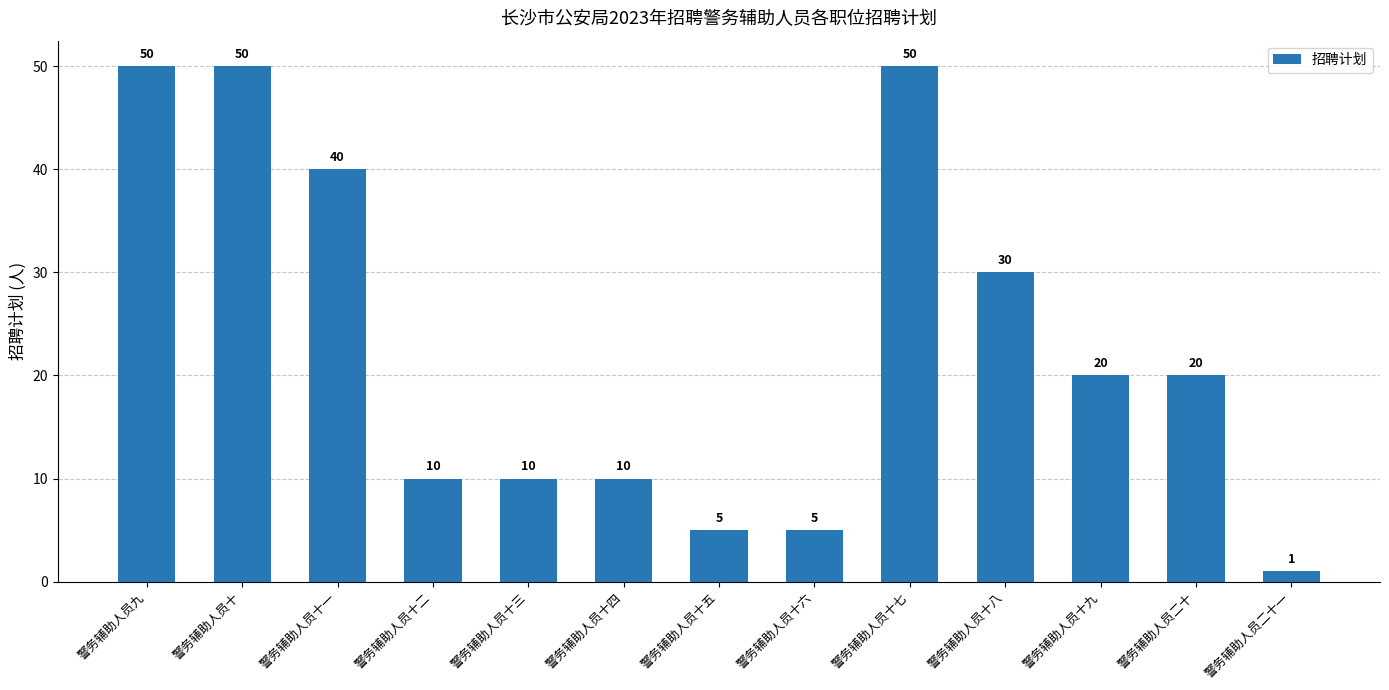

What is the label of the 1st bar from the left?

警务辅助人员九